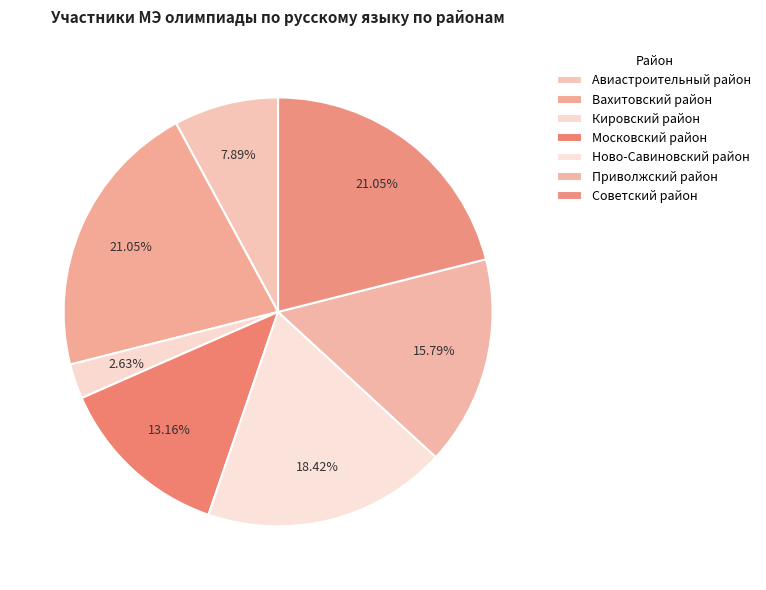

Which category has the biggest portion of the pie?

Вахитовский район